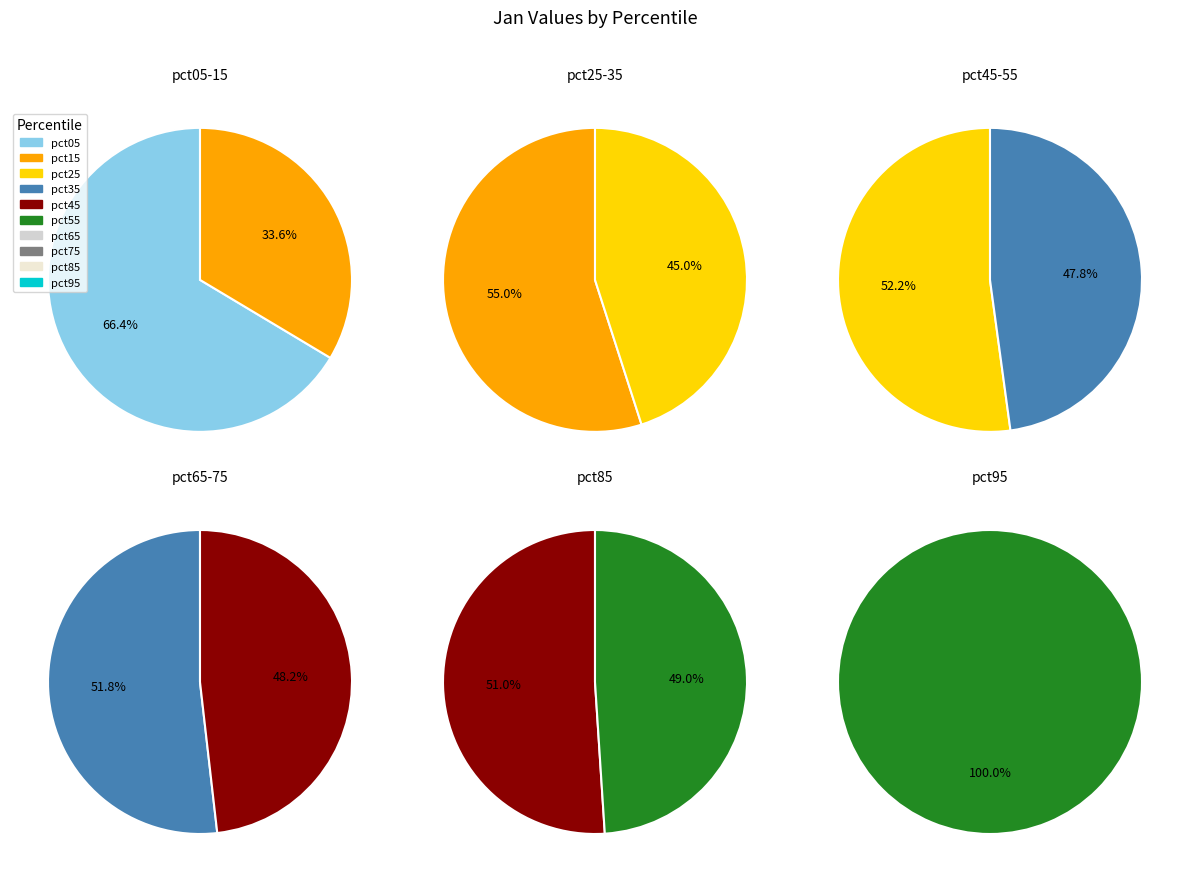

Combined, do pct85 and pct45 account for over 50%?

No